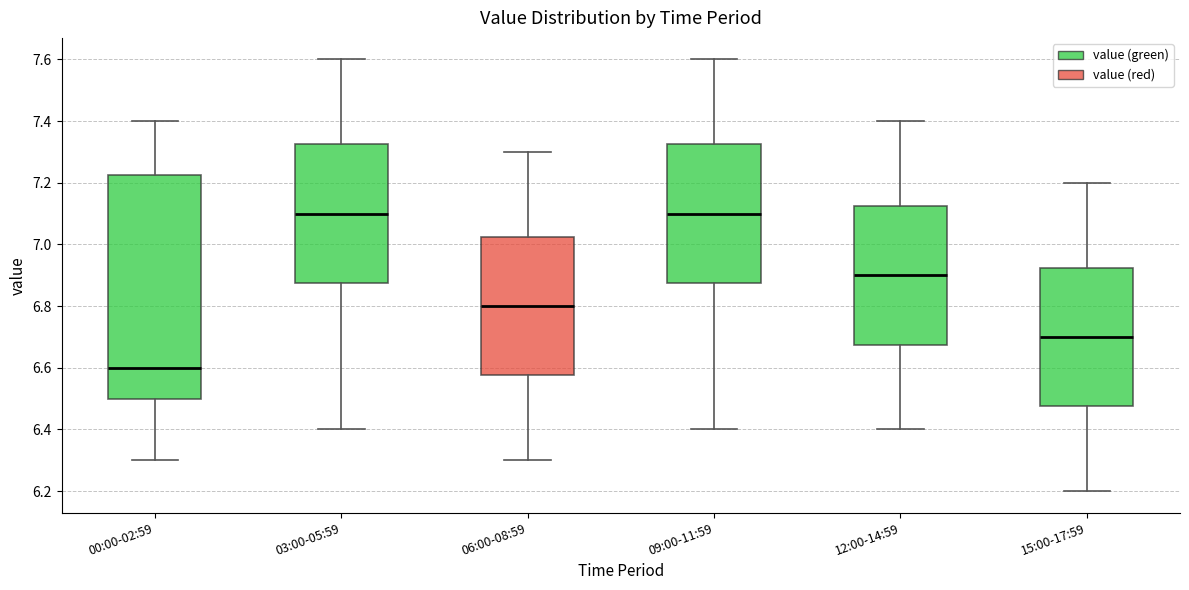

Where is the upper edge of the box for 03:00-05:59 on the y-axis? The values are not printed on the chart, so give them approximately, as read against the axis.

7.32